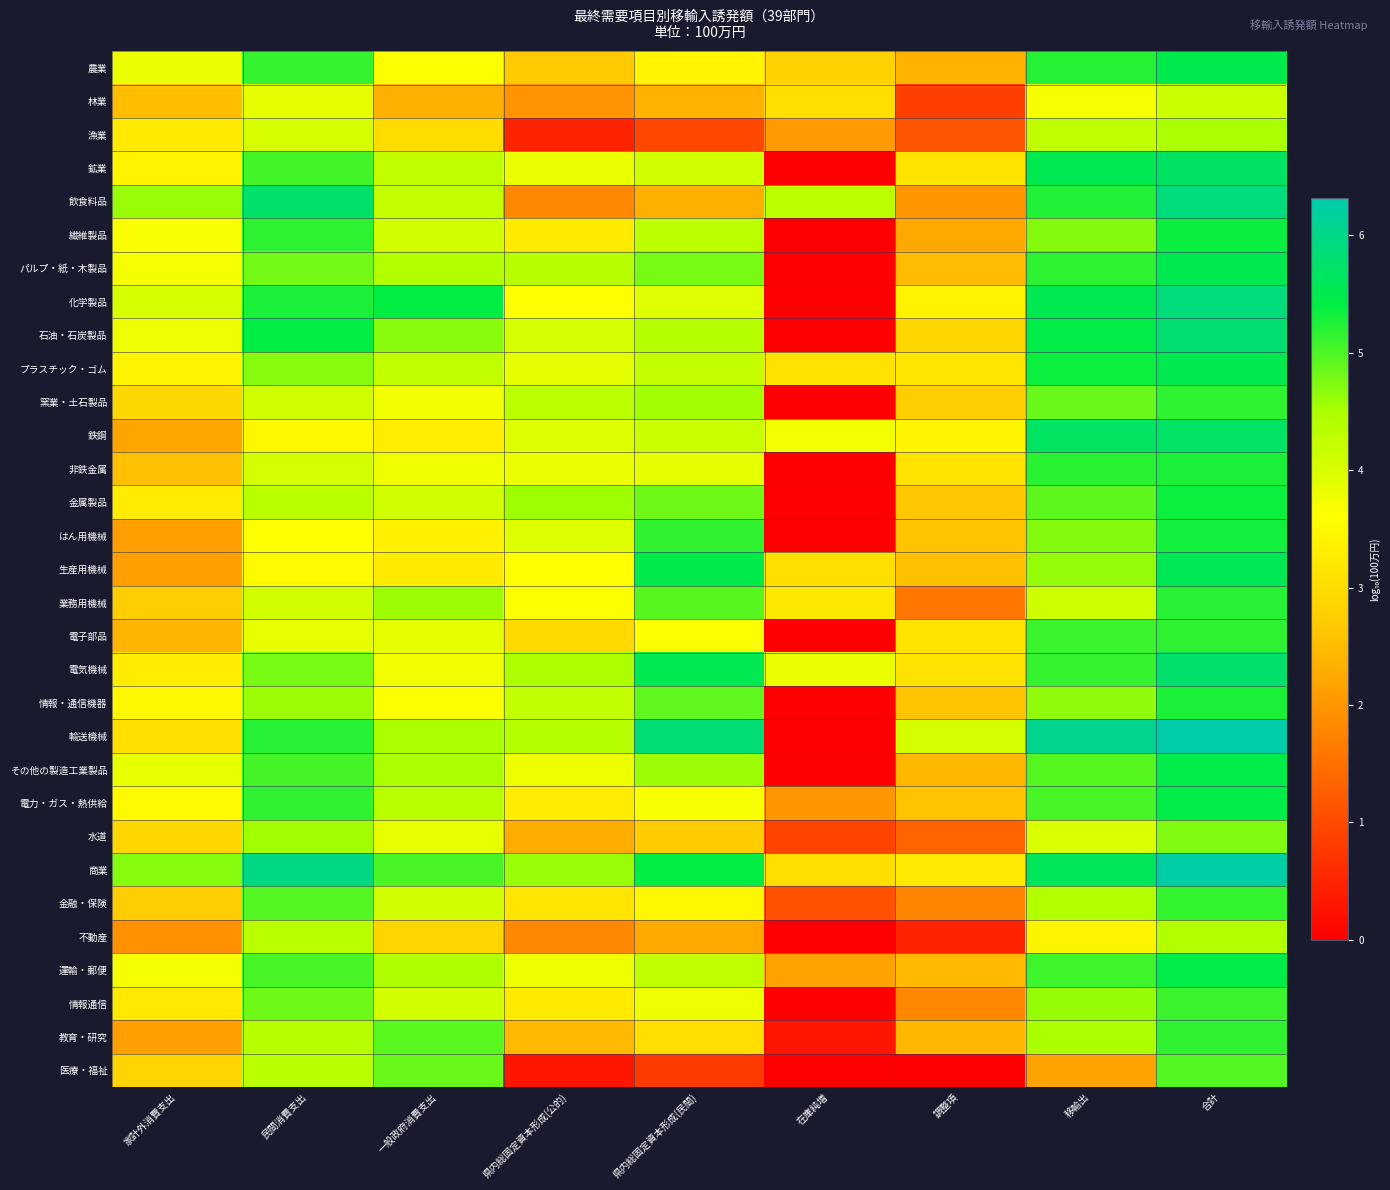

At which category is the sum across all series the highest?

合計